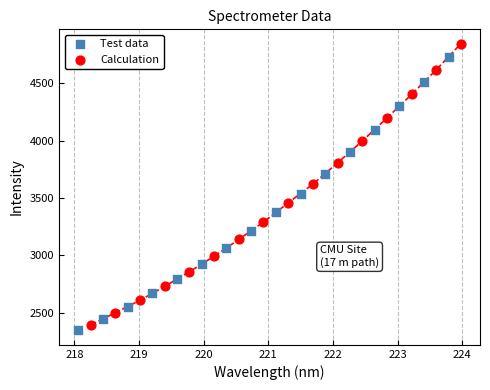

Which series reaches the maximum Y coordinate?

Calculation